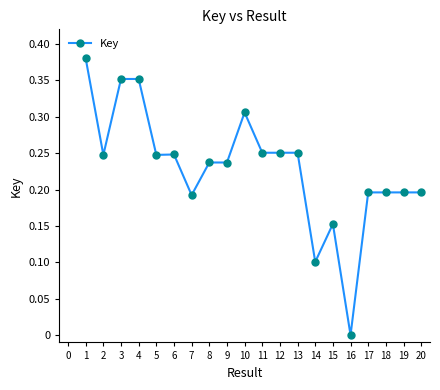

At which category does the data reach its first local valley?

2